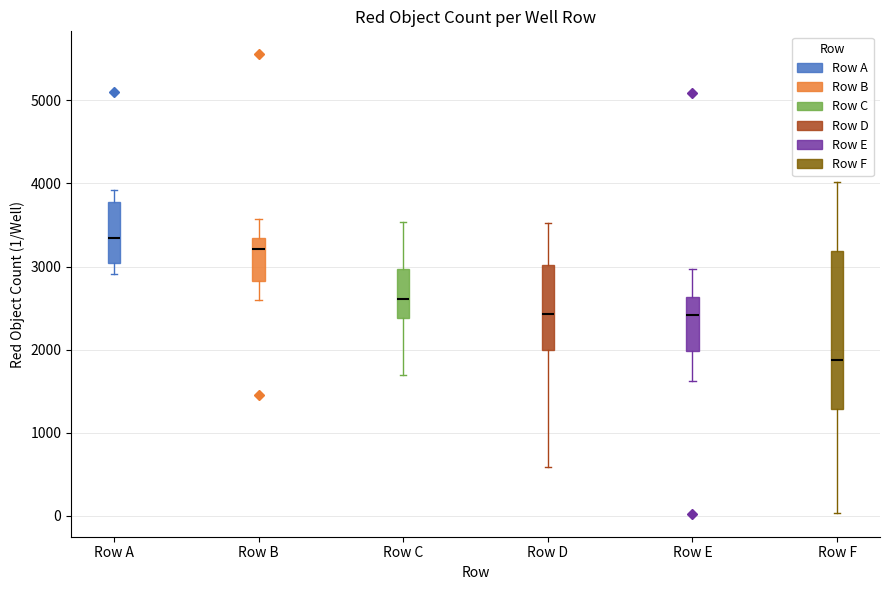

Where does the lower whisker of the box for Row C end on the y-axis? The values are not printed on the chart, so give them approximately, as read against the axis.

1700